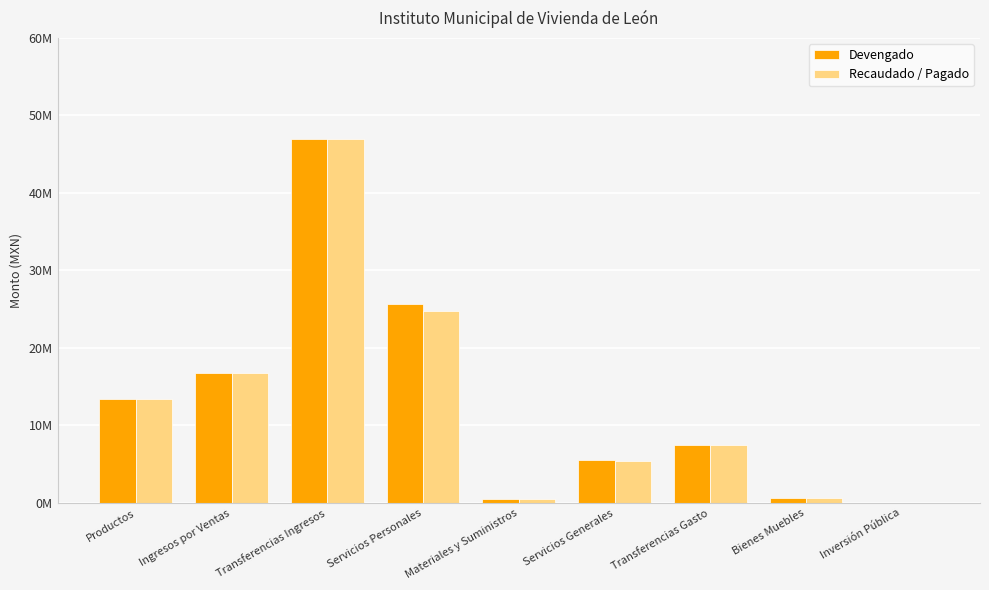

True or false: Recaudado / Pagado has a value of 547302.5 at Materiales y Suministros.

True